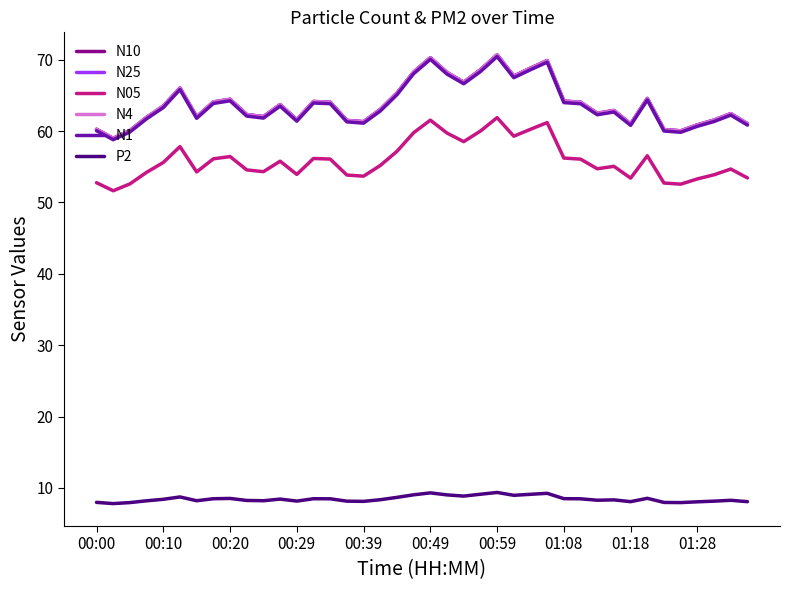

List the series in order of their peak value, lowest first.

P2, N05, N1, N25, N4, N10